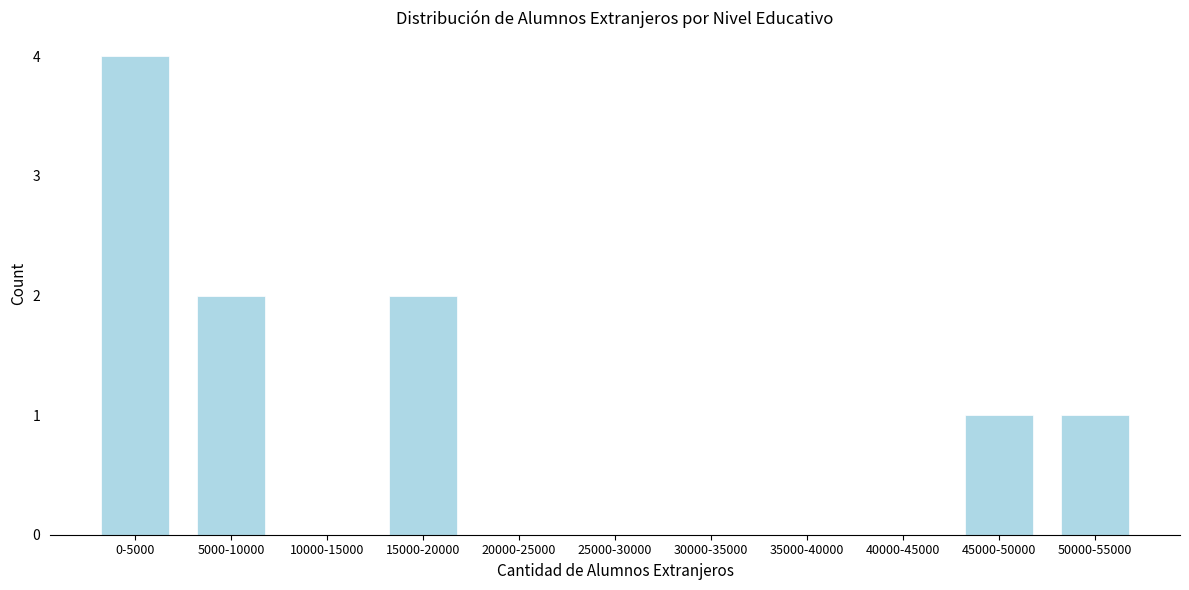

Reading right to left, what are all the values shown in this chart?

50000-55000=1	45000-50000=1	40000-45000=0	35000-40000=0	30000-35000=0	25000-30000=0	20000-25000=0	15000-20000=2	10000-15000=0	5000-10000=2	0-5000=4